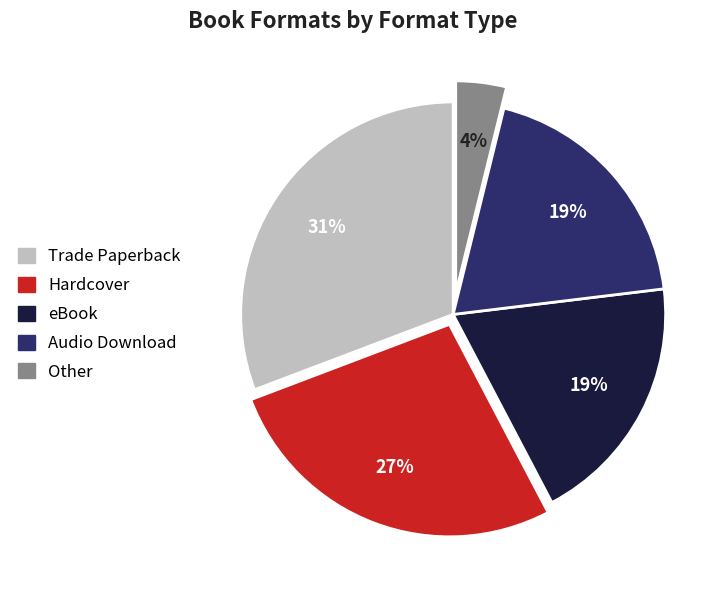

To the nearest percent, what is the difference between the largest and smallest slice percentages?

27%